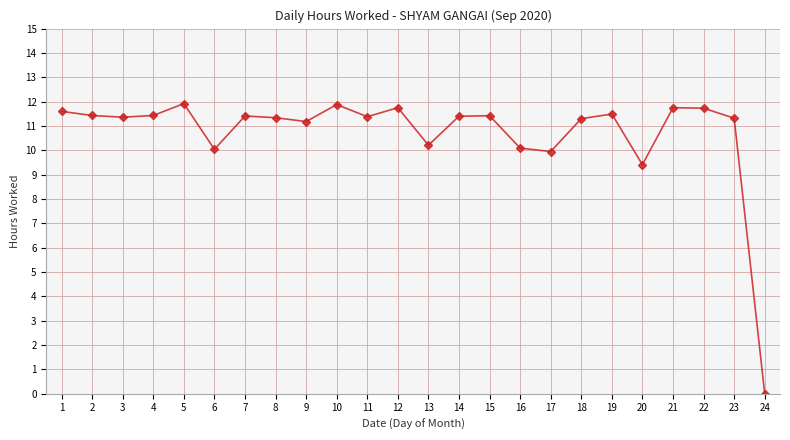

How many data points are less than 11?

6